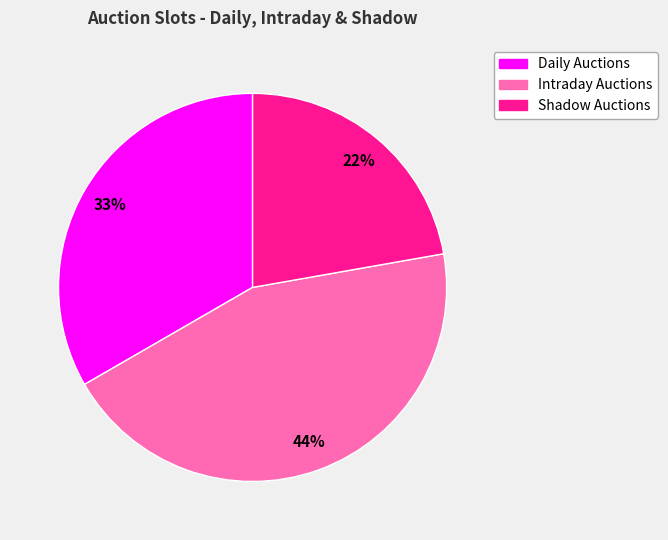

To the nearest percent, what is the combined percentage of Daily Auctions and Intraday Auctions?

78%